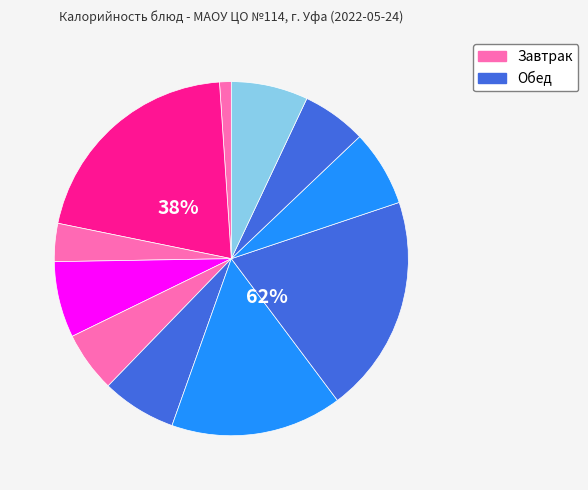

To the nearest percent, what percentage of the pie is Йогурт?

6%